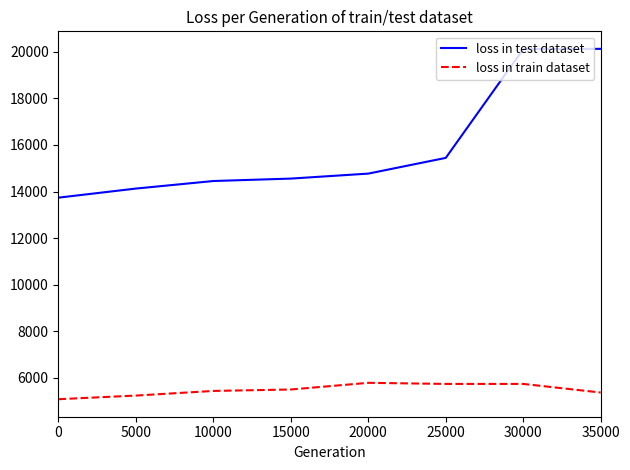

What is the smallest value displayed?

5088